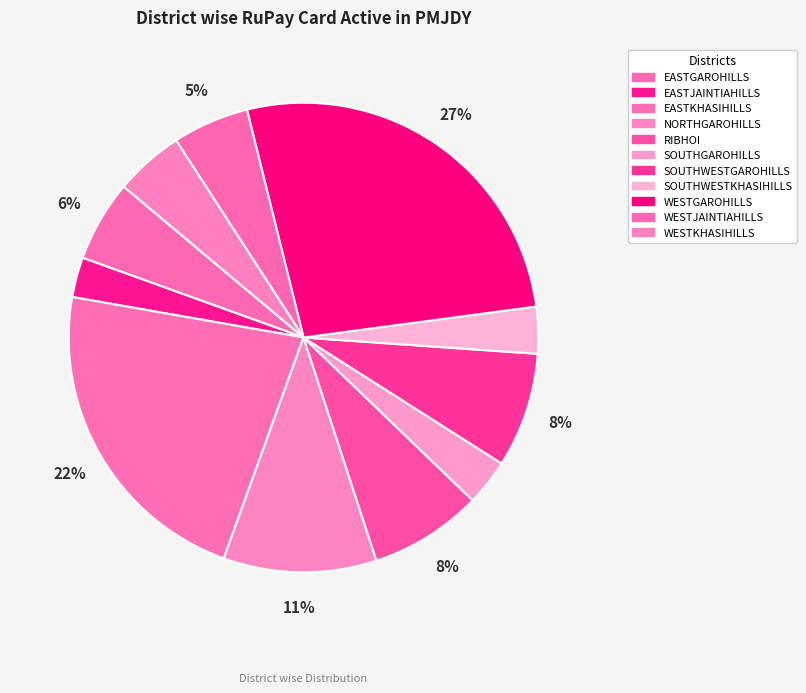

What is the smallest slice in the pie chart?

EASTJAINTIAHILLS